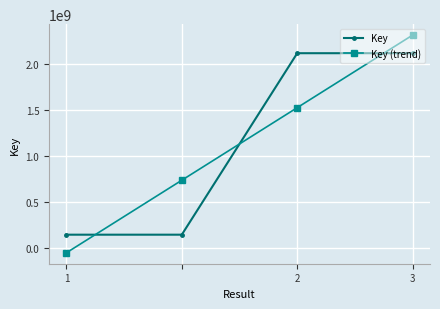

What is the difference between the maximum and minimum values in the Key series?

1977094135.0